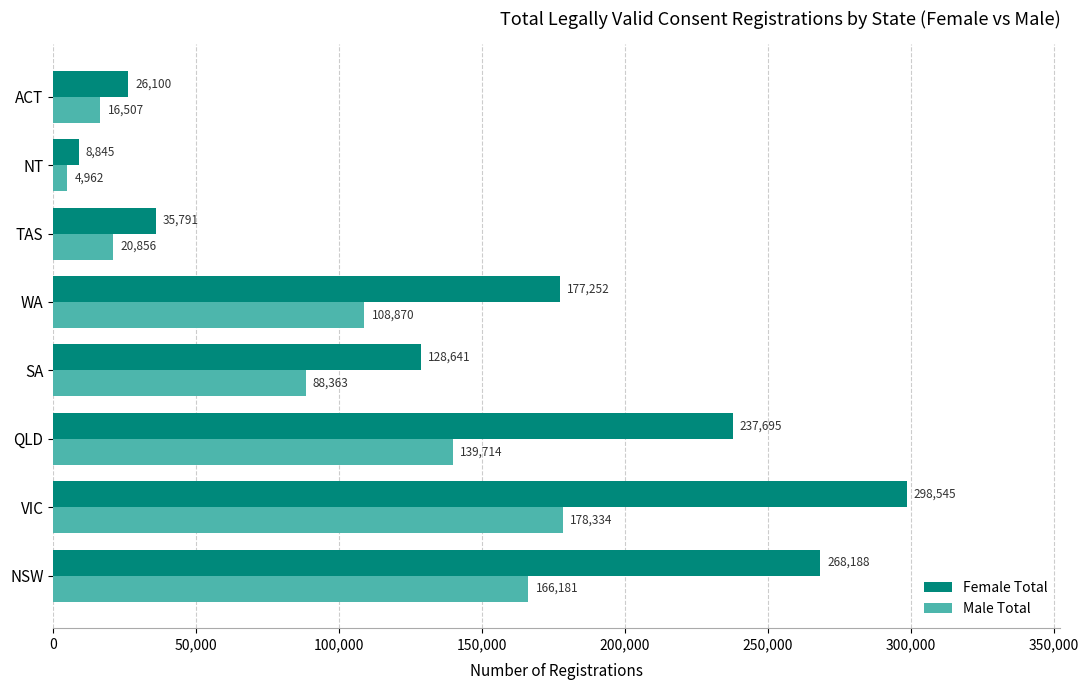

Where is Female Total nearest to the value 153695?

WA